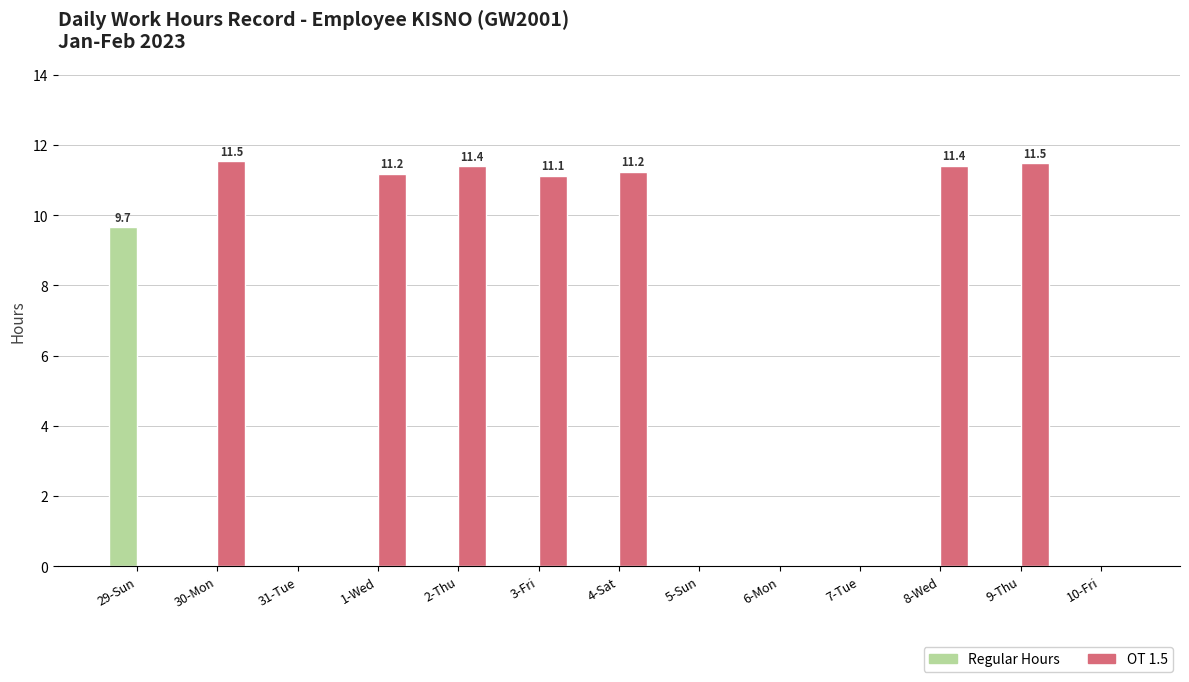

Are the bars grouped side by side (vs. stacked)?

Yes